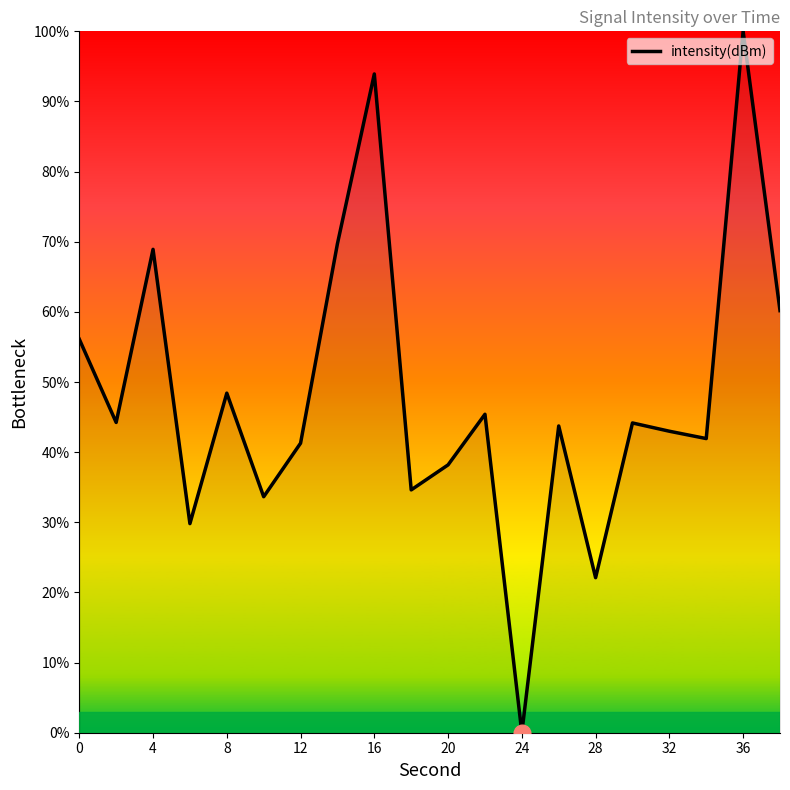

Does the chart have visible grid lines?

No